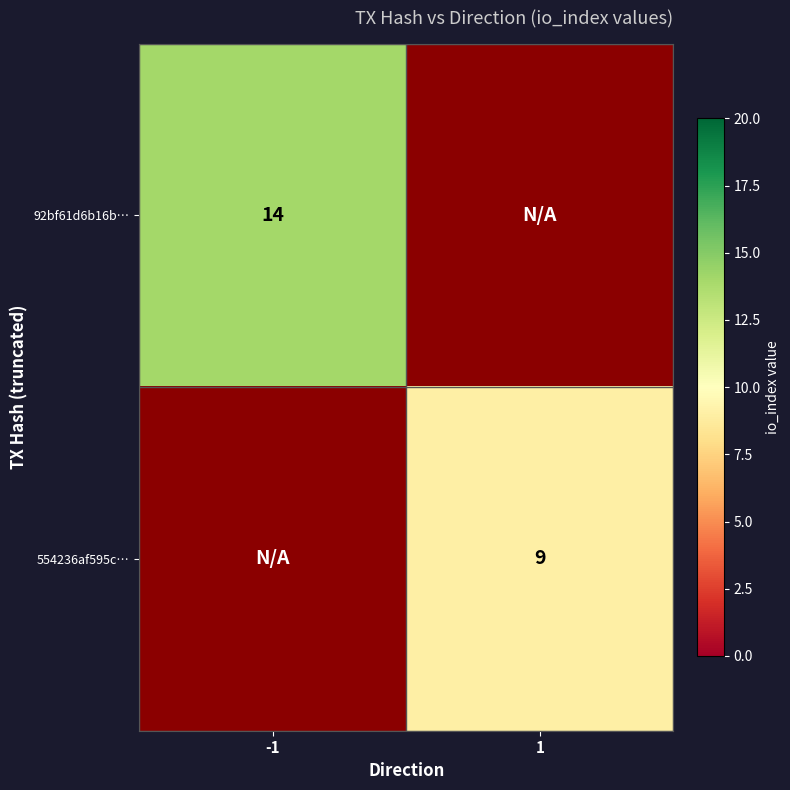

True or false: 92bf61d6b16b… has a value of 14 at -1.

True